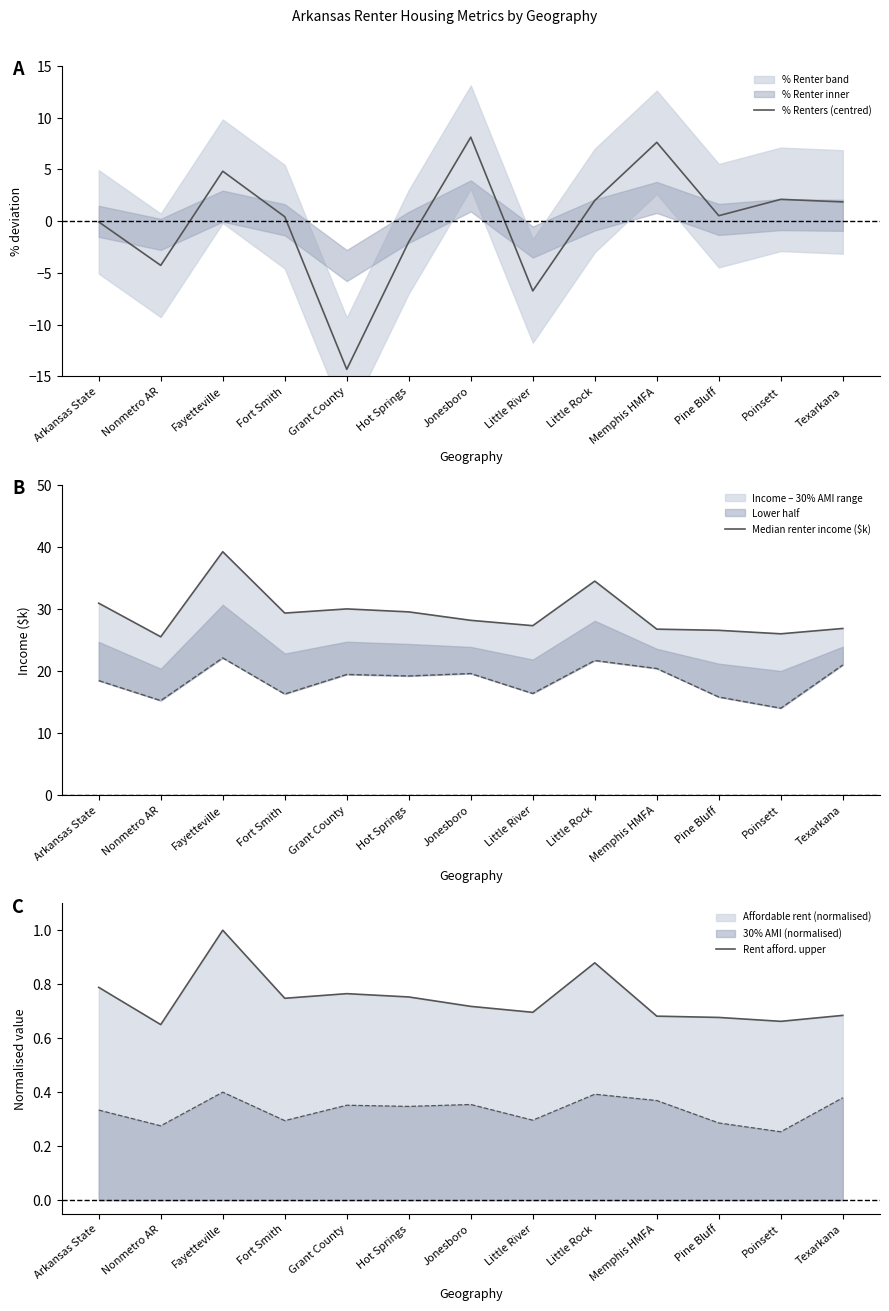

Which series has the largest total across all categories?

Median renter income ($k)